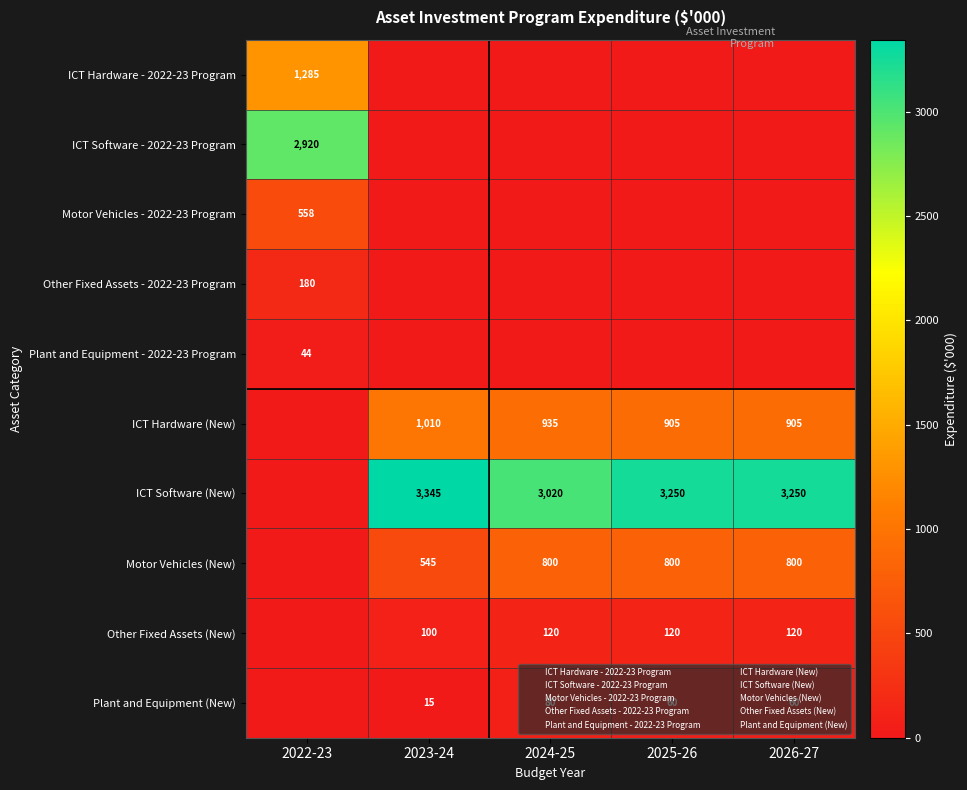

Which series changed the most between 2024-25 and 2025-26?

ICT Software (New)